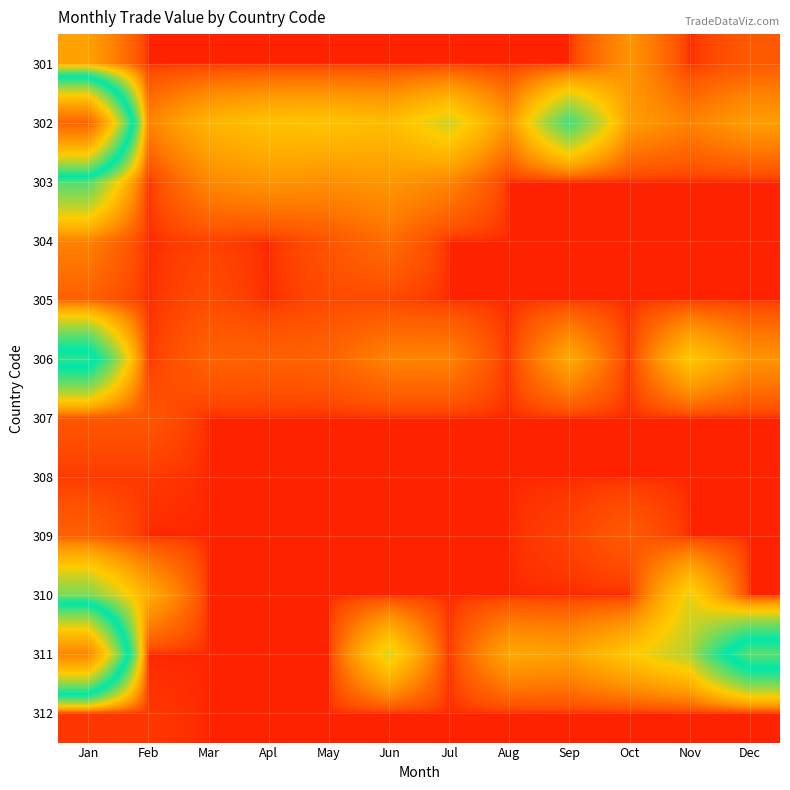

What is the total value across all series at May?

34256